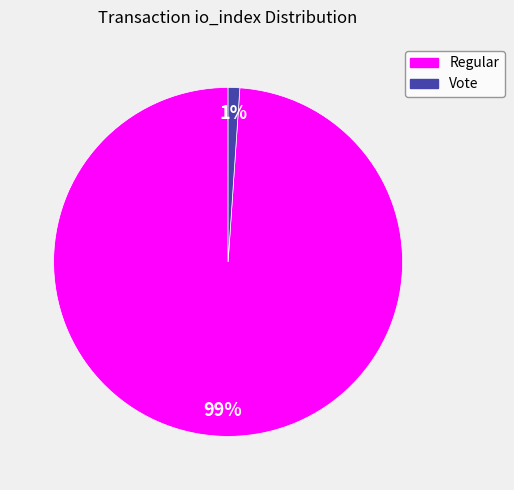

Does any single category account for the majority?

Yes